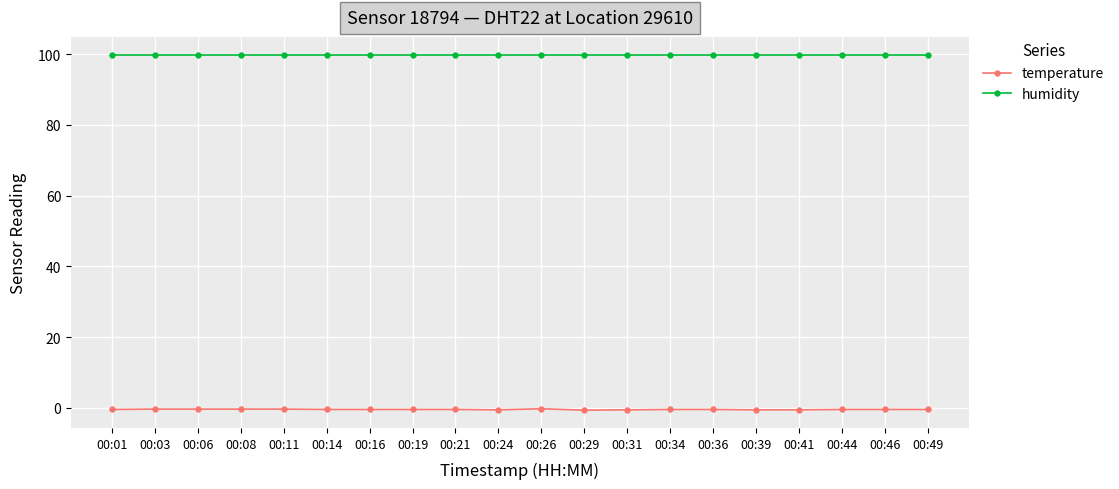

What is the minimum value for humidity?

99.9